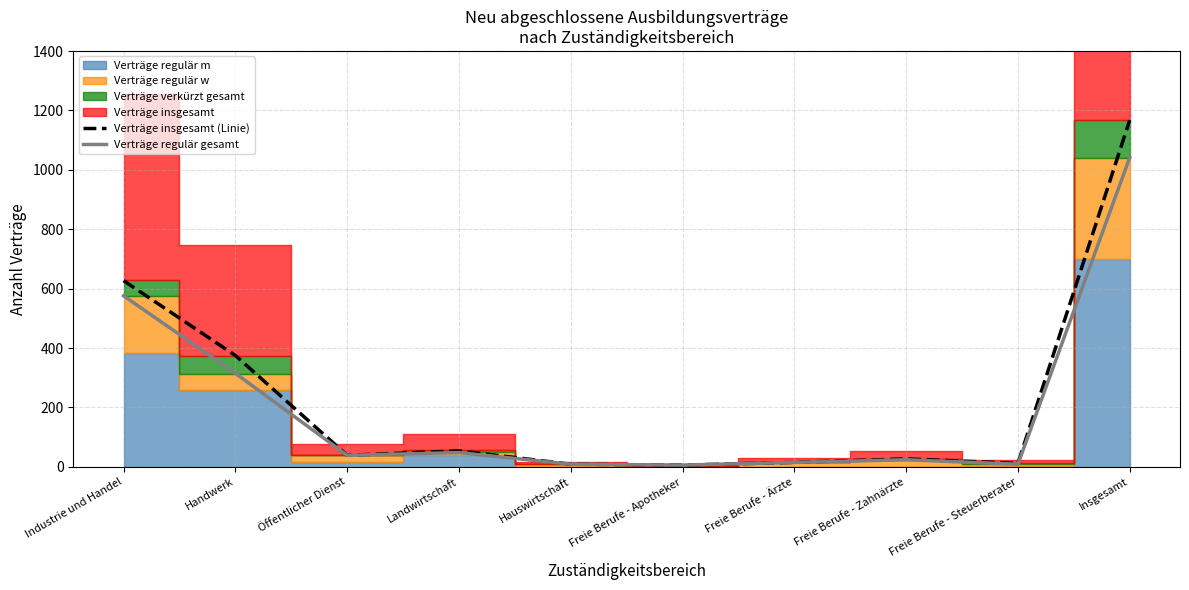

Where is the first local maximum for Verträge insgesamt (Linie)?

Landwirtschaft